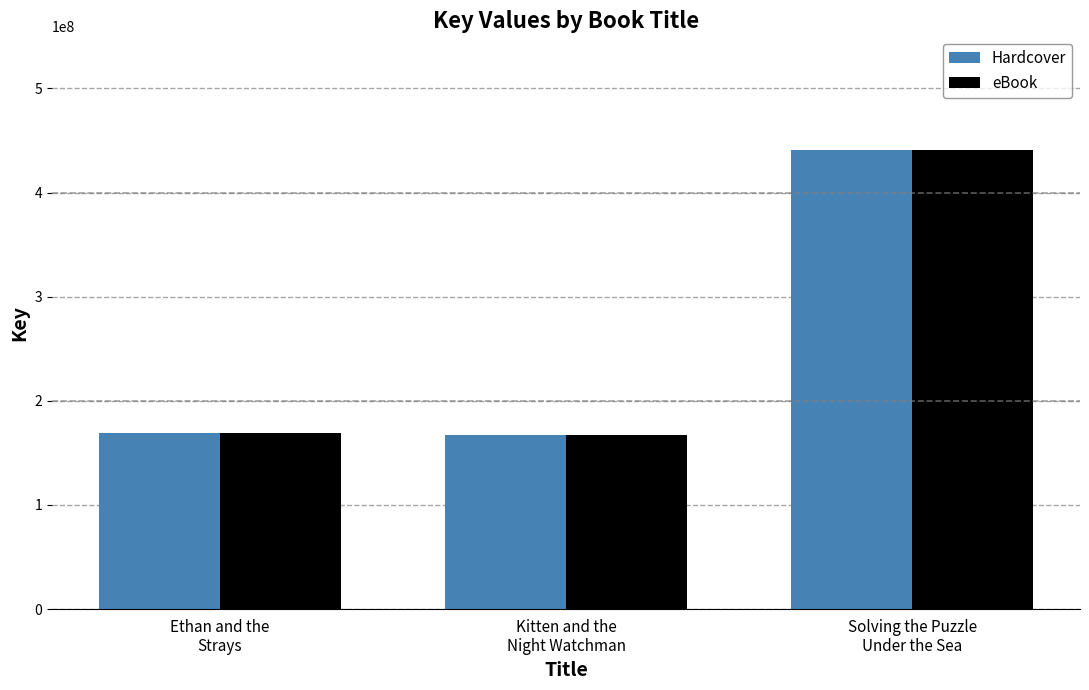

Which category has the highest value across all series?

Solving the Puzzle
Under the Sea